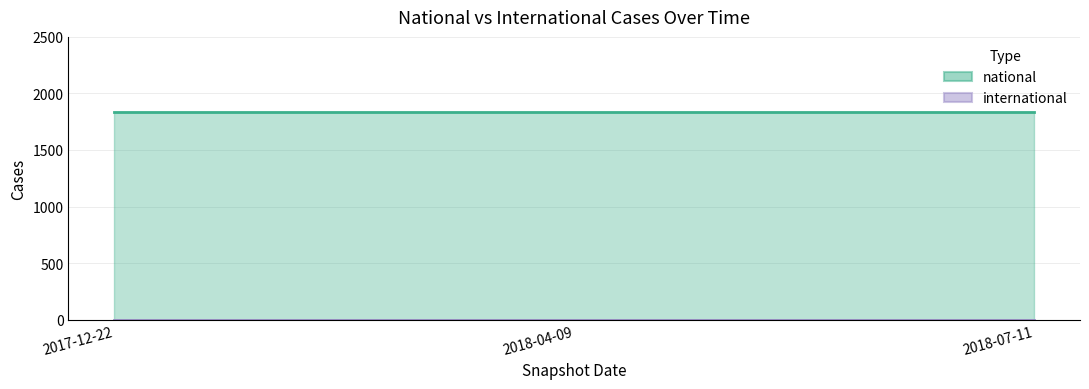

True or false: national has a value of 3006 at 2017-12-22.

False